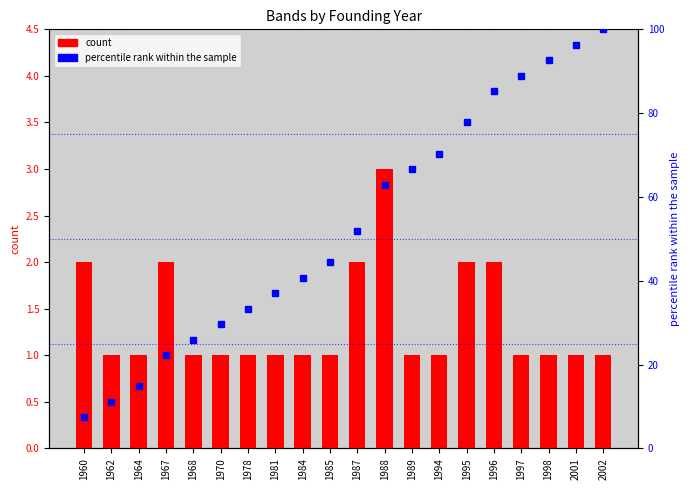

What is the value of the percentile rank within the sample bar at the 20th from the left?

100.0